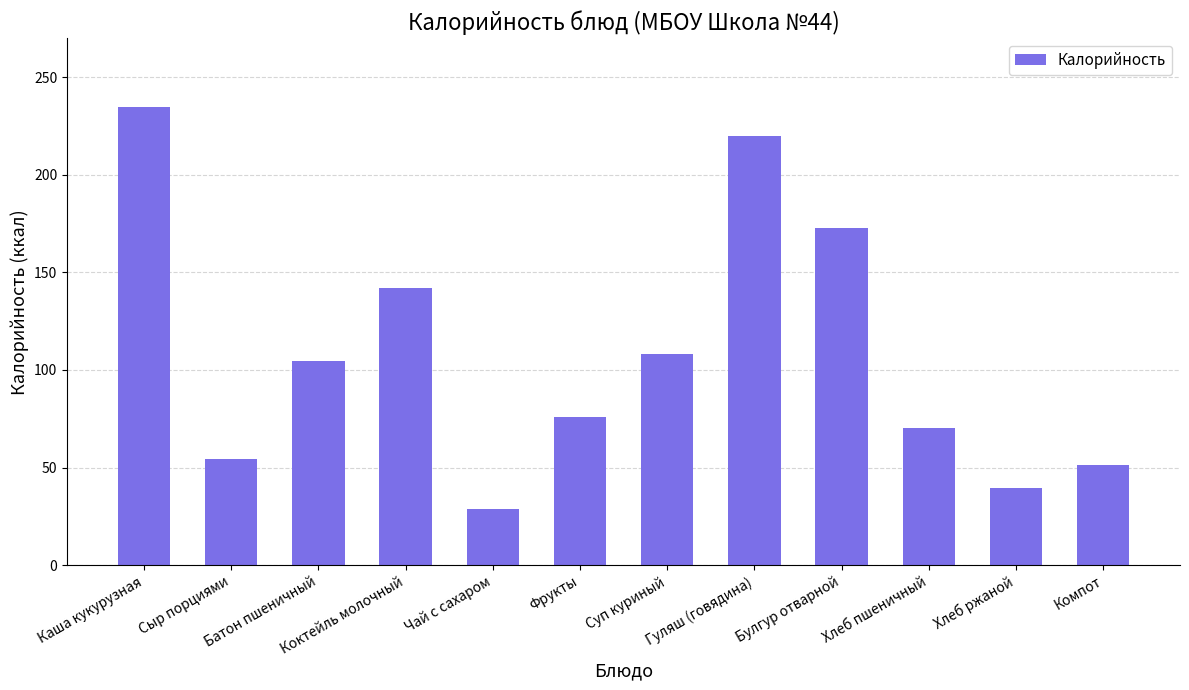

List the labels in order of value, smallest first.

Чай с сахаром, Хлеб ржаной, Компот, Сыр порциями, Хлеб пшеничный, Фрукты, Батон пшеничный, Суп куриный, Коктейль молочный, Булгур отварной, Гуляш (говядина), Каша кукурузная